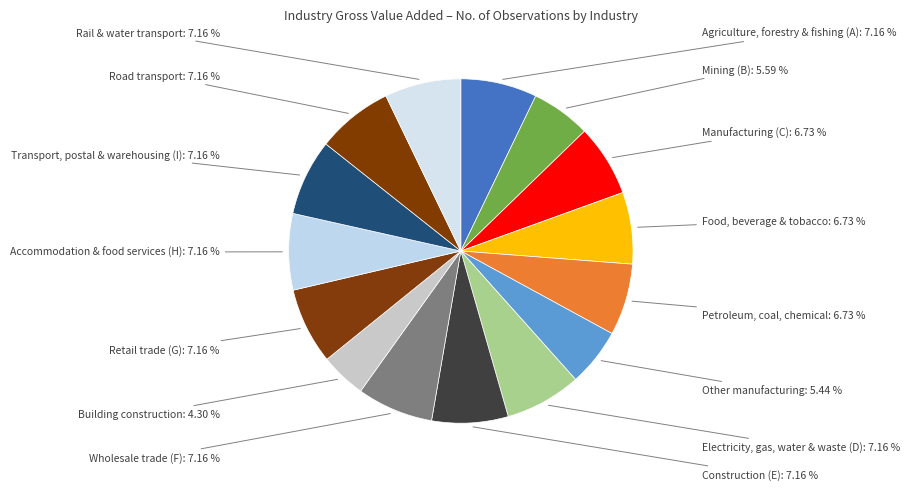

How many slices are in this pie chart?

15